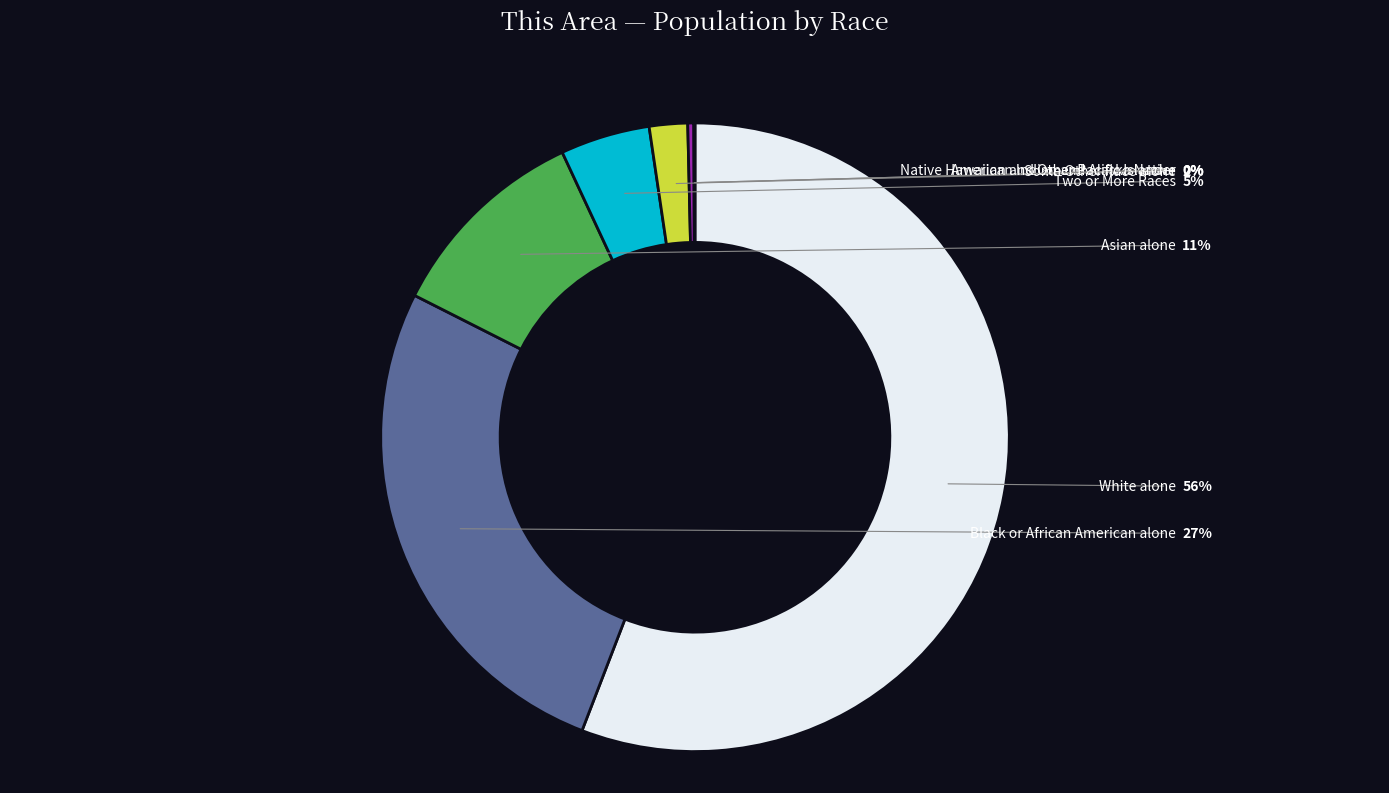

Which category has the smallest portion of the pie?

Native Hawaiian and Other Pacific Islander